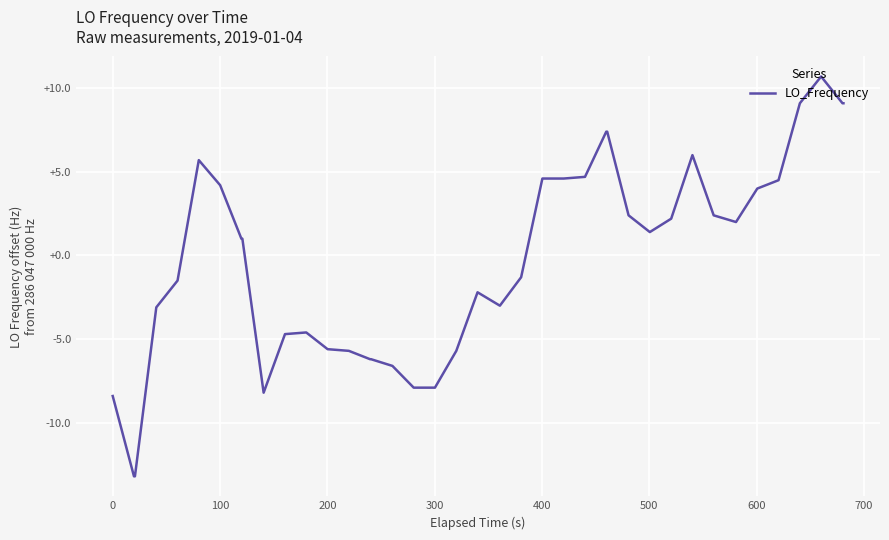

What is the difference between the maximum and minimum values?

23.9